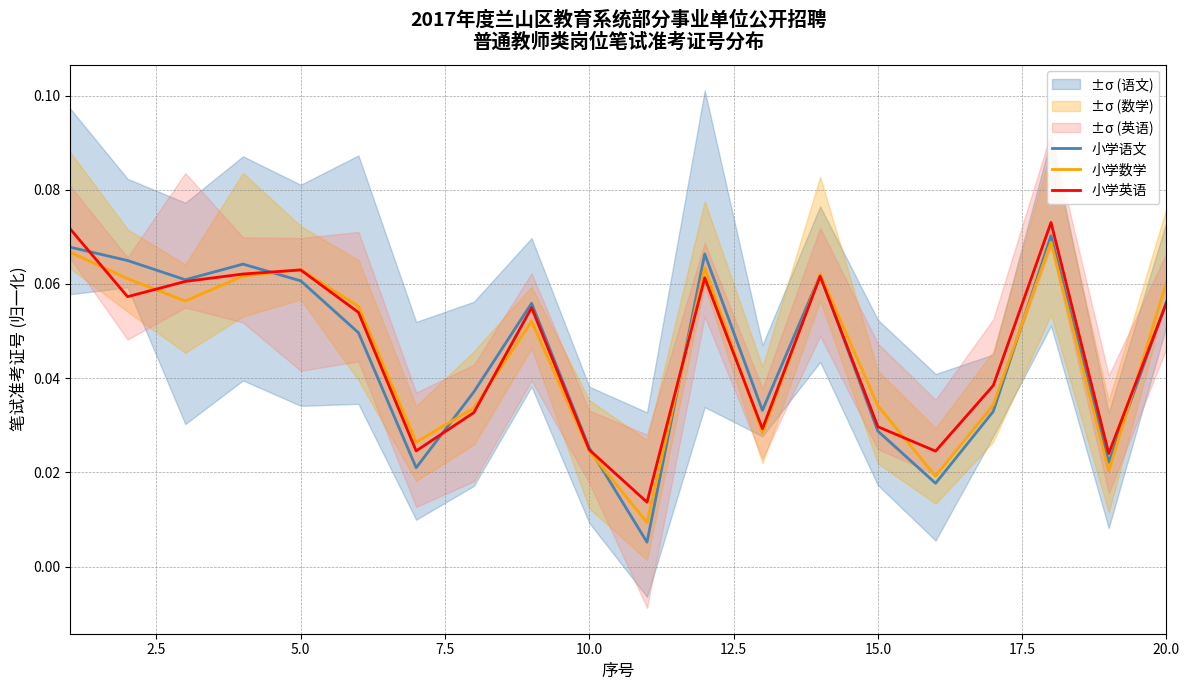

The 小学英语 series shows 0.0 at 5.0. True or false?

False